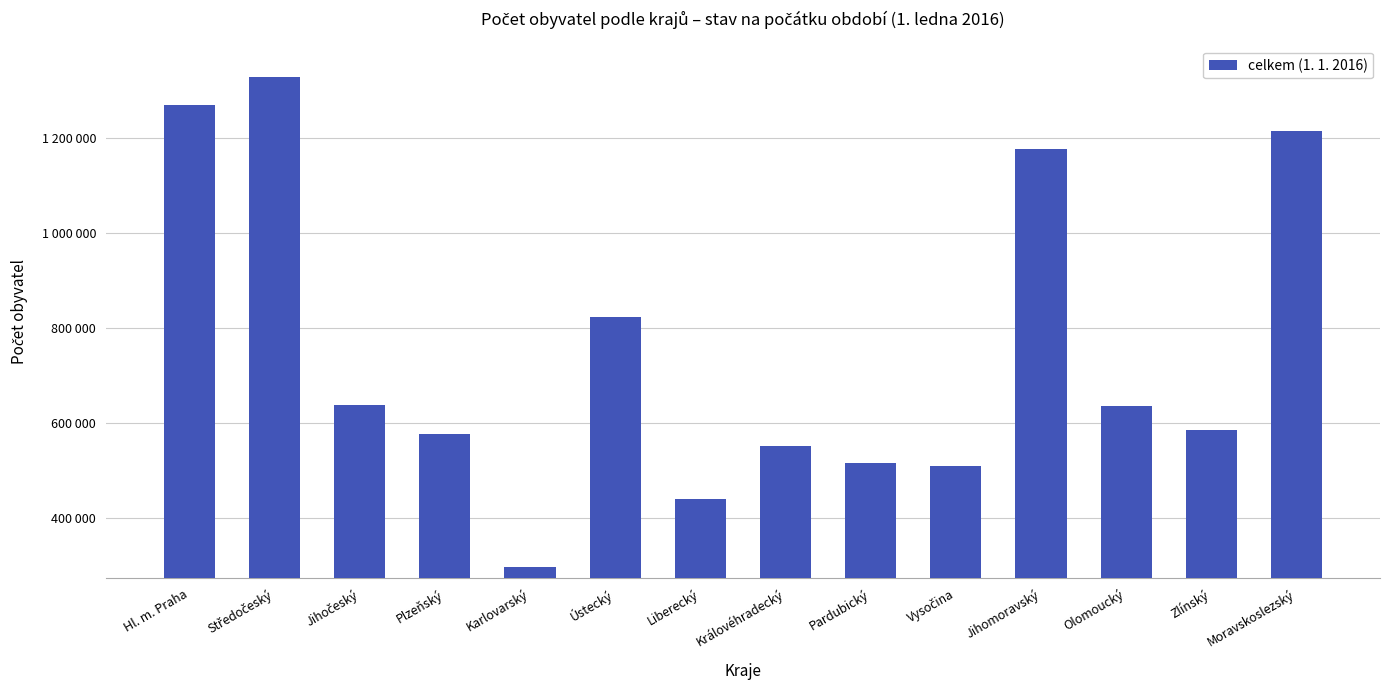

Between Královéhradecký and Liberecký, which is larger?

Královéhradecký